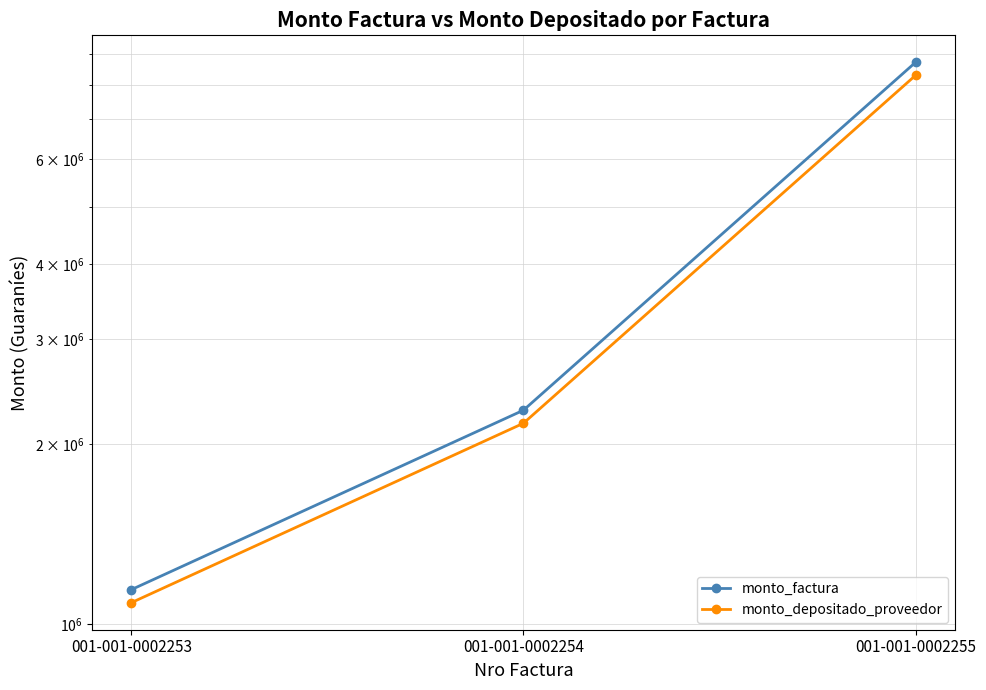

The monto_factura series shows 4030855 at 001-001-0002254. True or false?

False